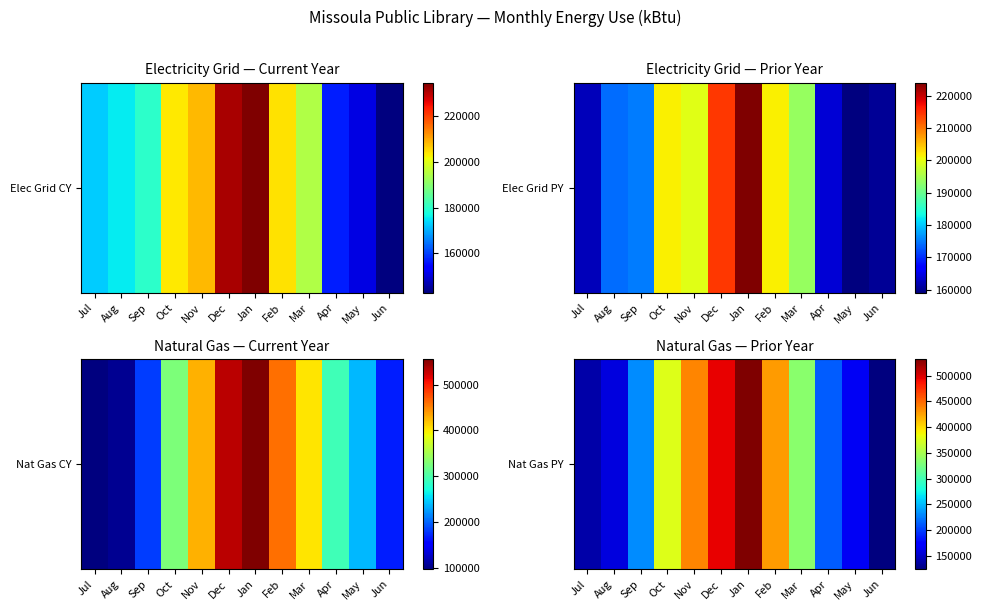

Is it true that the value at Aug is 158574.4?

True